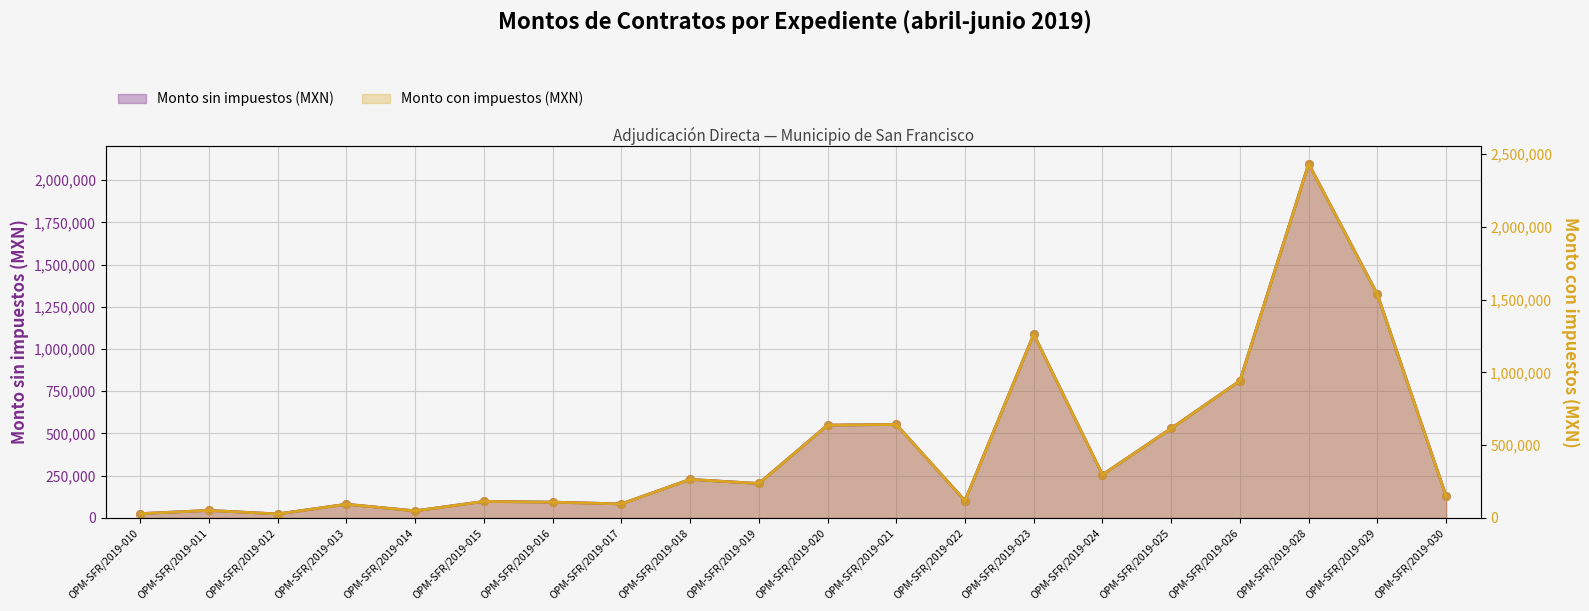

Which series reaches the minimum Y coordinate?

Monto con impuestos (MXN)